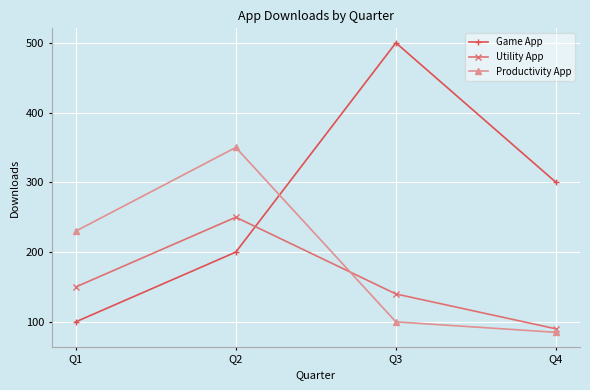

The Utility App series shows 168 at Q2. True or false?

False